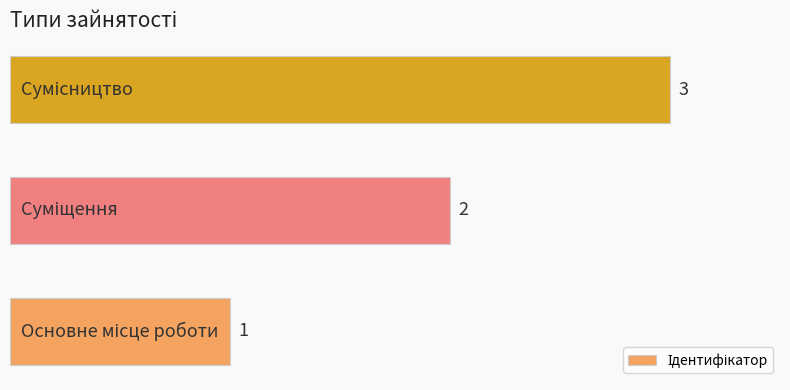

What is the maximum value shown in the chart?

3